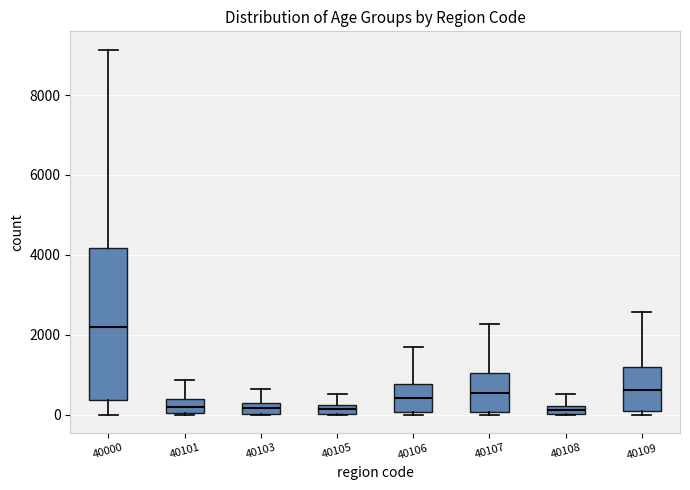

Where is the lower edge of the box at x = 40109 on the y-axis? The values are not printed on the chart, so give them approximately, as read against the axis.

0